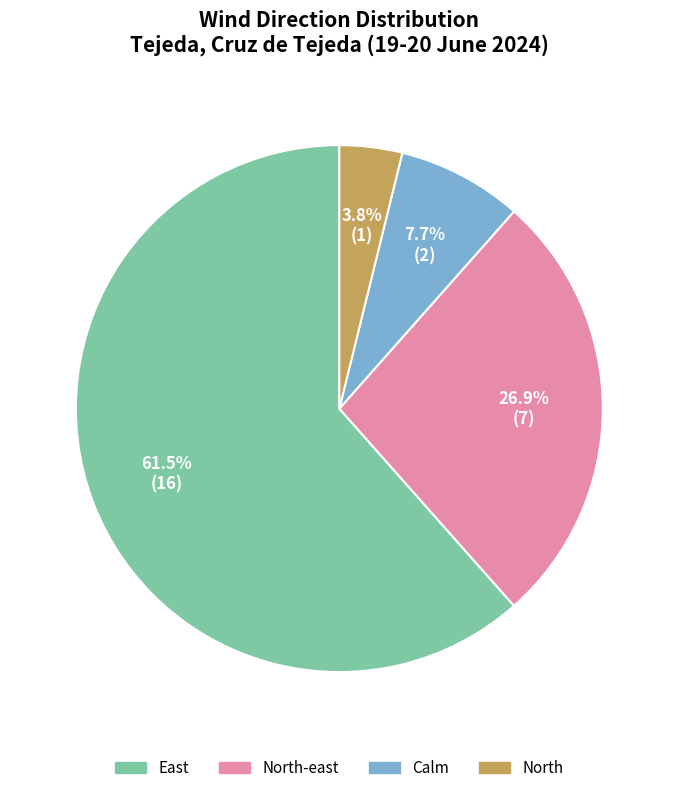

Is there any slice that represents more than half of the pie?

Yes